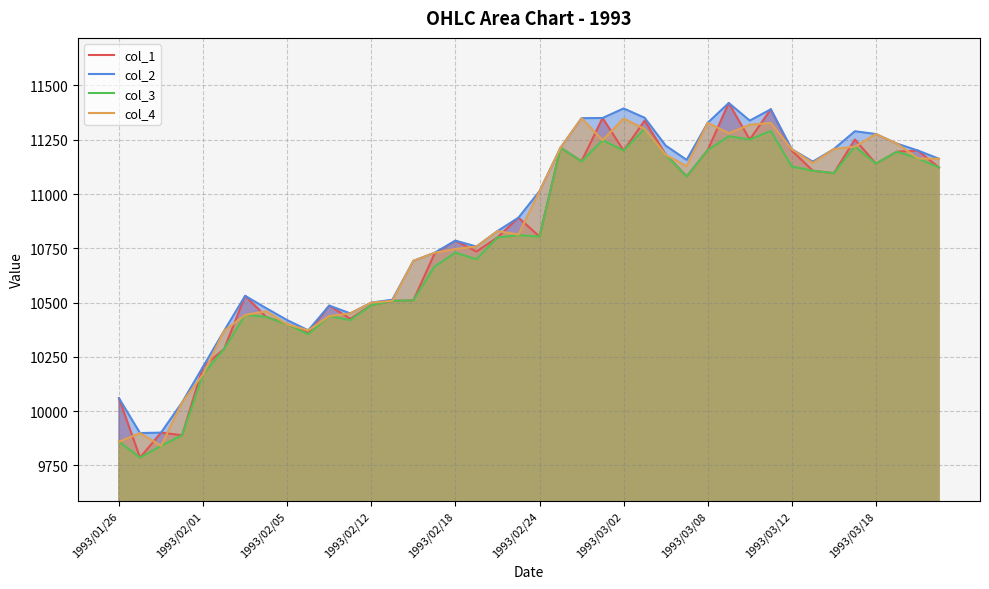

What is the minimum value for col_3?

9786